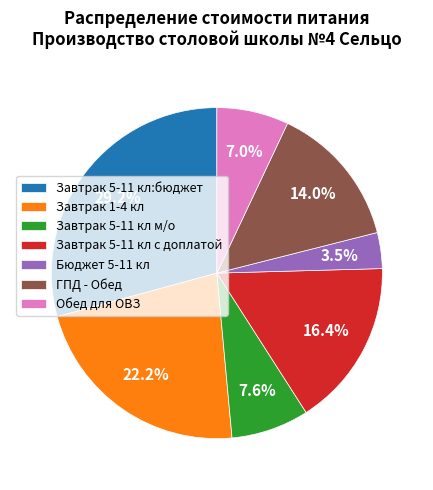

How many slices are in this pie chart?

7